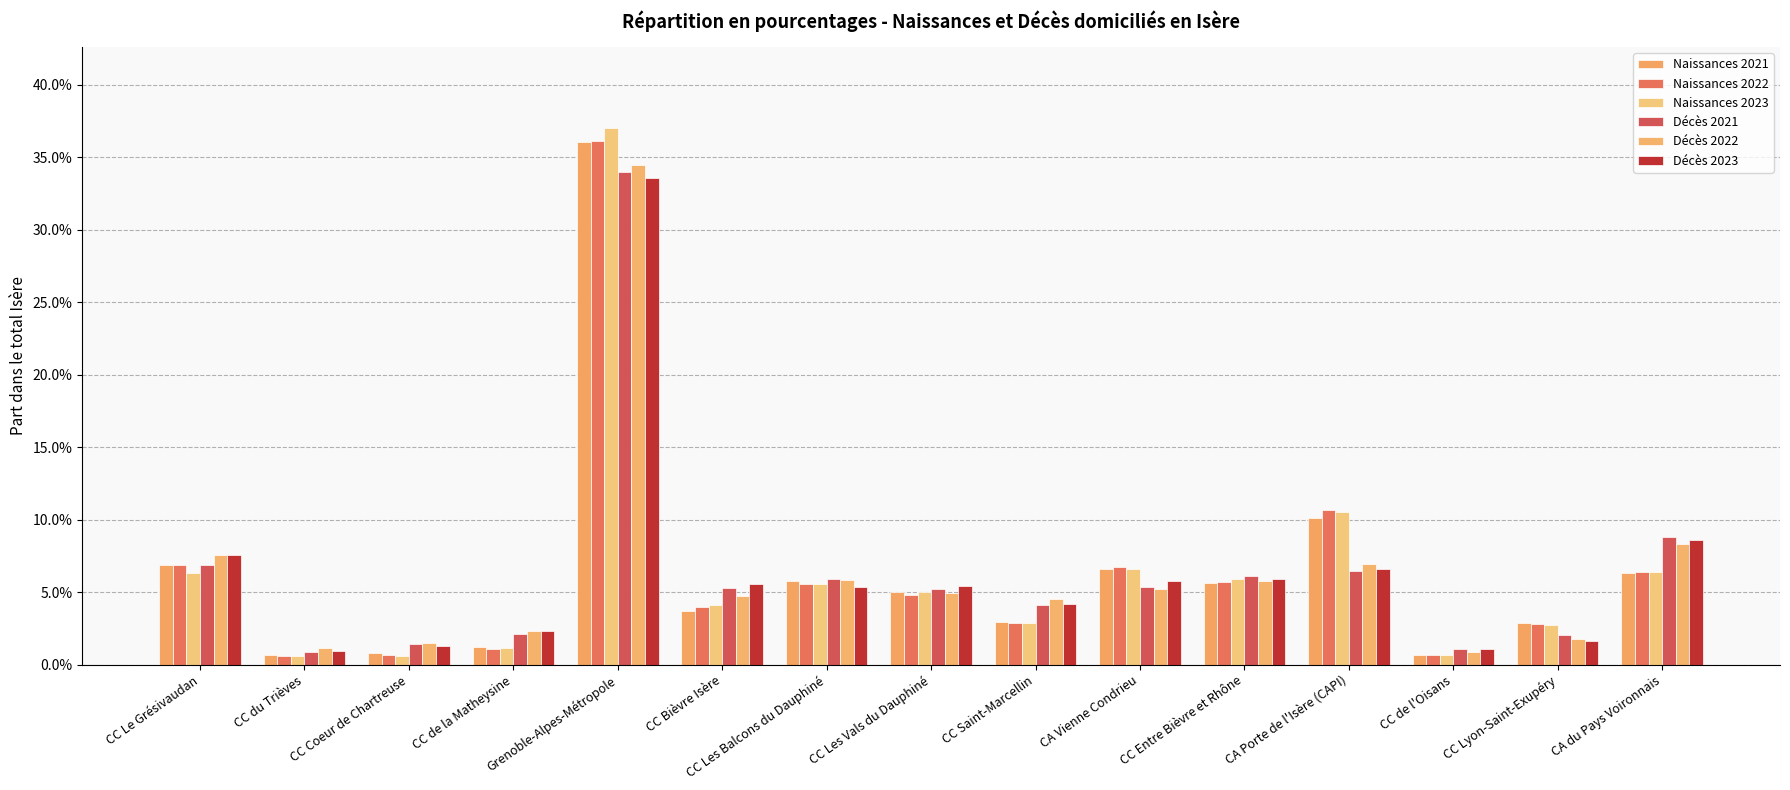

What position from the left is CC Les Balcons du Dauphiné?

7